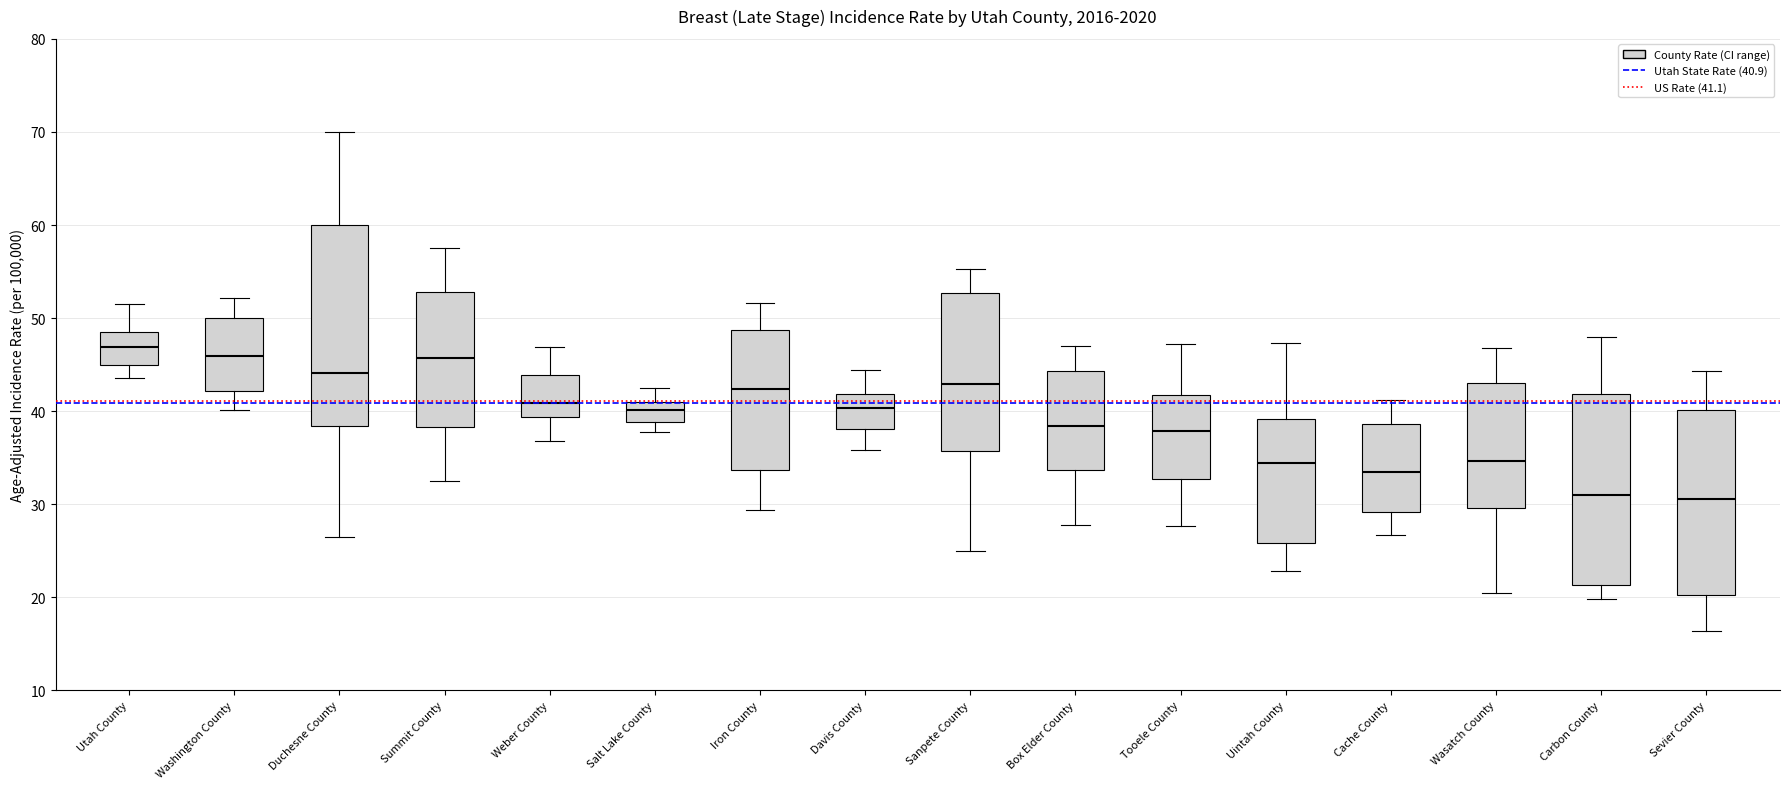

Reading left to right, read every box against the y-axis: the position of its median line, the range the box covers, and the ends of its whiskers. The values are not printed on the chart, so give them approximately, as read against the axis.

Utah County: median 47, box 45 to 49, whiskers 44 to 52
Washington County: median 46, box 42 to 50, whiskers 40 to 52
Duchesne County: median 44, box 38 to 60, whiskers 26 to 70
Summit County: median 46, box 38 to 53, whiskers 33 to 58
Weber County: median 41, box 39 to 44, whiskers 37 to 47
Salt Lake County: median 40, box 39 to 41, whiskers 38 to 43
Iron County: median 42, box 34 to 49, whiskers 29 to 52
Davis County: median 40, box 38 to 42, whiskers 36 to 44
Sanpete County: median 43, box 36 to 53, whiskers 25 to 55
Box Elder County: median 38, box 34 to 44, whiskers 28 to 47
Tooele County: median 38, box 33 to 42, whiskers 28 to 47
Uintah County: median 34, box 26 to 39, whiskers 23 to 47
Cache County: median 33, box 29 to 39, whiskers 27 to 41
Wasatch County: median 35, box 30 to 43, whiskers 20 to 47
Carbon County: median 31, box 21 to 42, whiskers 20 to 48
Sevier County: median 31, box 20 to 40, whiskers 16 to 44